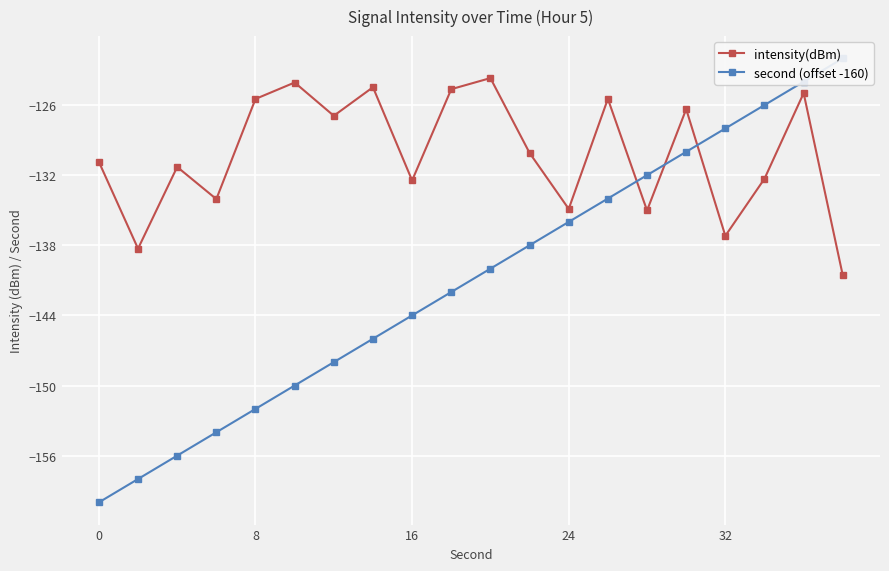

Is it true that intensity(dBm) equals -130.9 at 0?

True